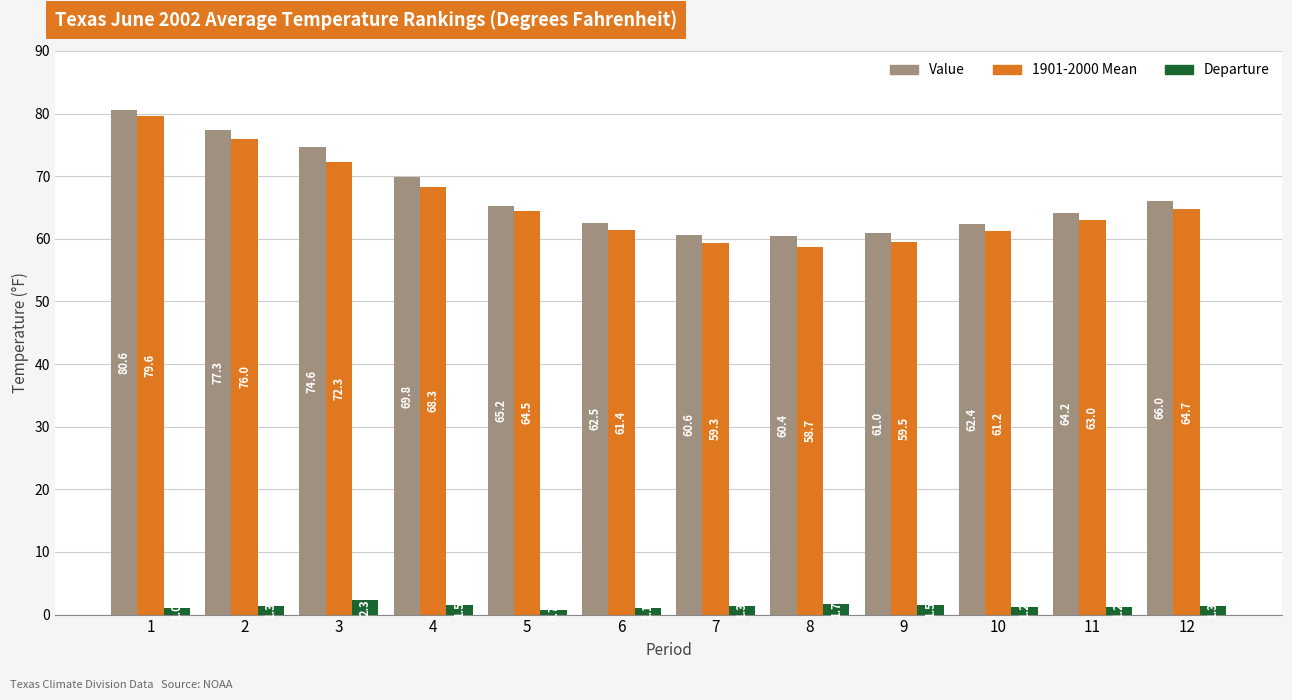

Which series has the largest range (max minus min)?

1901-2000 Mean